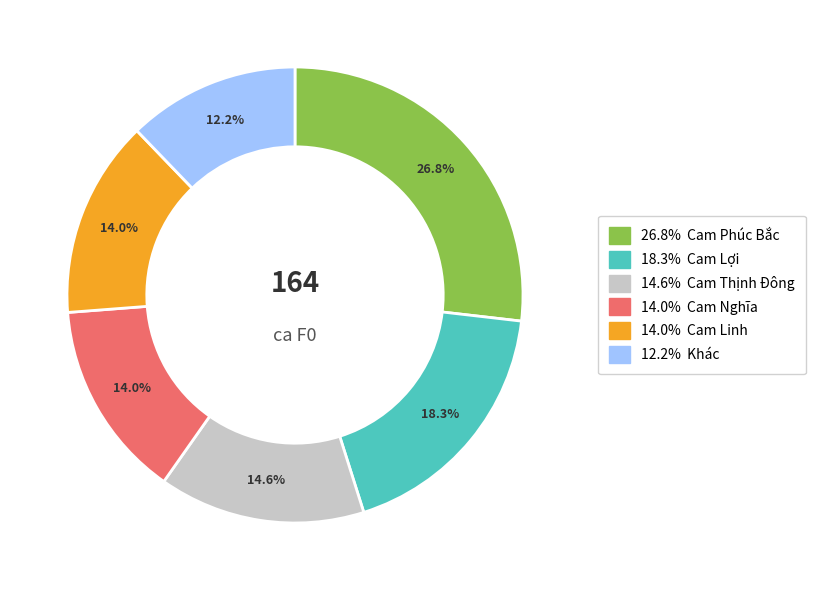

Is there any slice that represents more than half of the pie?

No